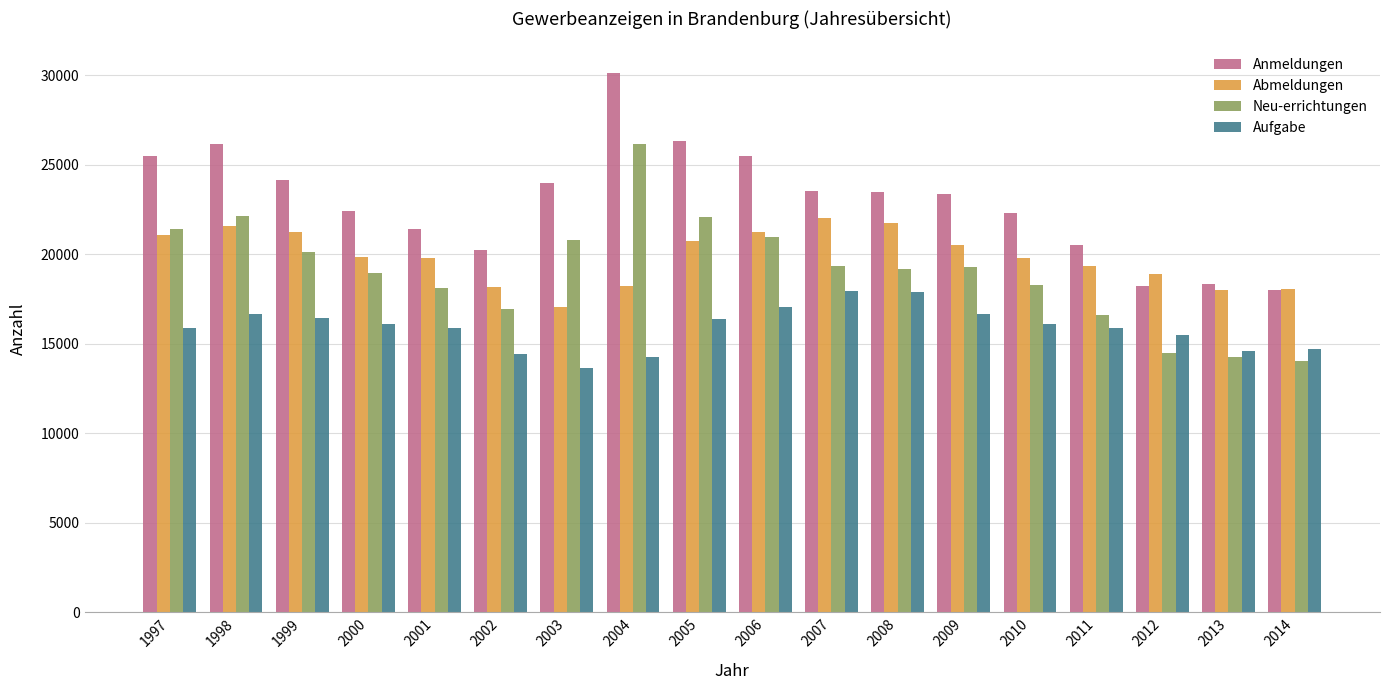

What is the maximum value for Abmeldungen?

22040